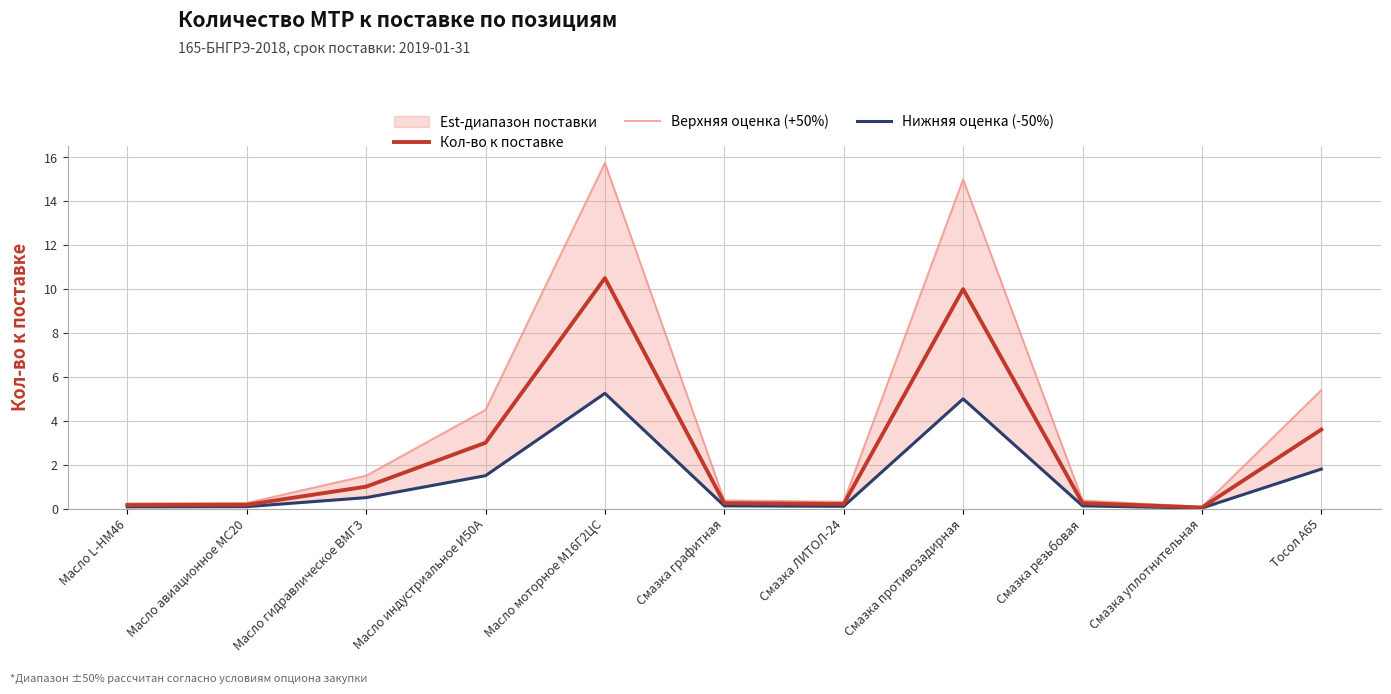

Which series has the largest range (max minus min)?

Верхняя оценка (+50%)